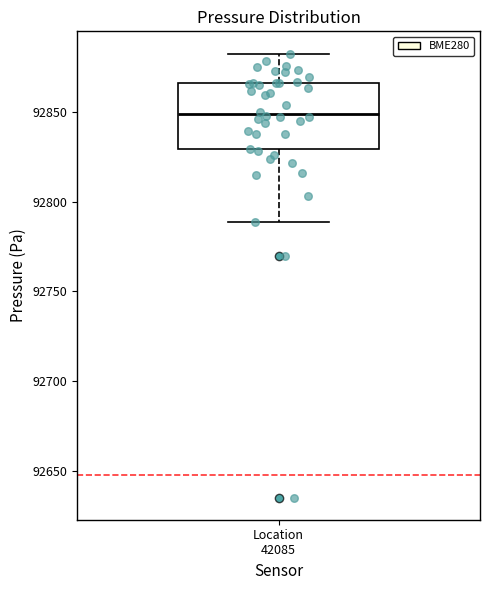

Where does the median line of the box for Location 42085 sit on the y-axis? The values are not printed on the chart, so give them approximately, as read against the axis.

92850